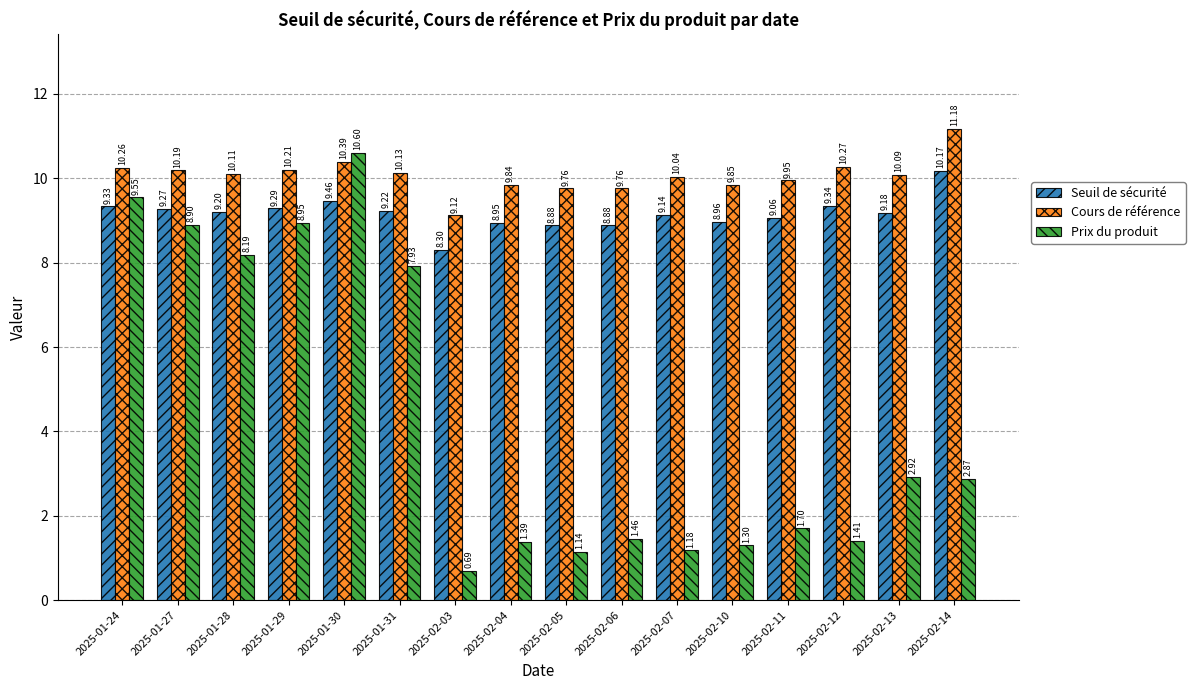

What are all the series names shown in the legend?

Seuil de sécurité, Cours de référence, Prix du produit